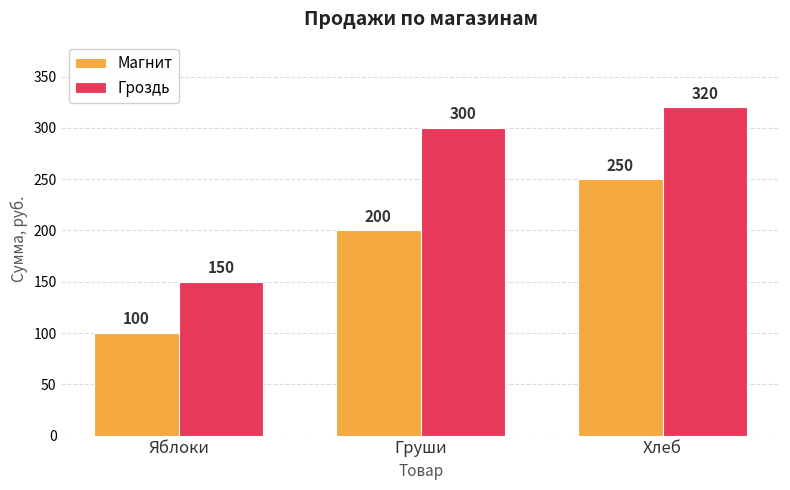

Reading left to right, extract all data points from this chart.

Магнит: 100	200	250
Гроздь: 150	300	320